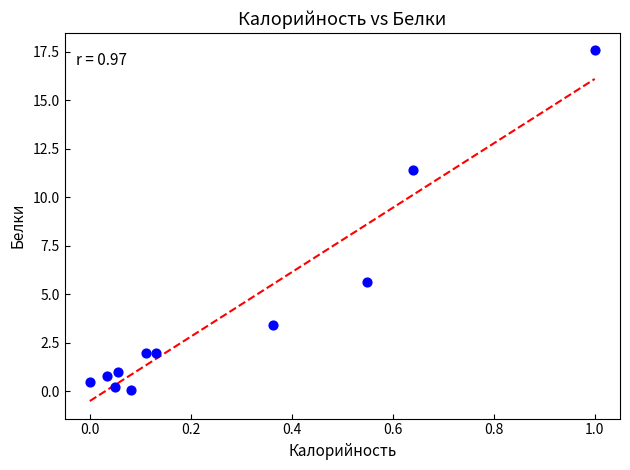

What Y value in the scatter plot is closest to 8?

5.6